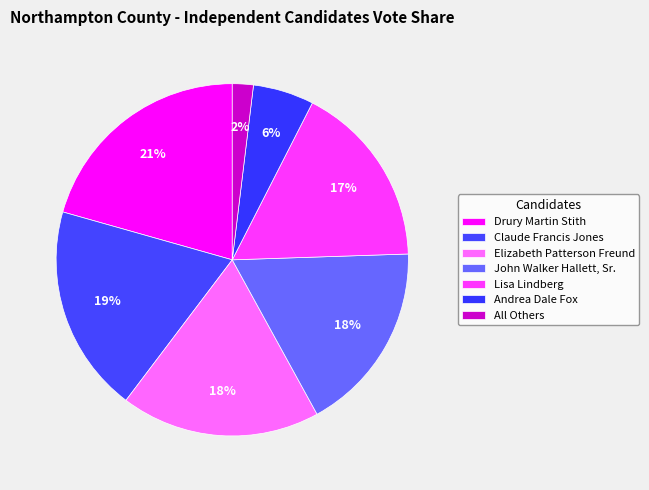

What percentage is NOT represented by Elizabeth Patterson Freund?

81.7%